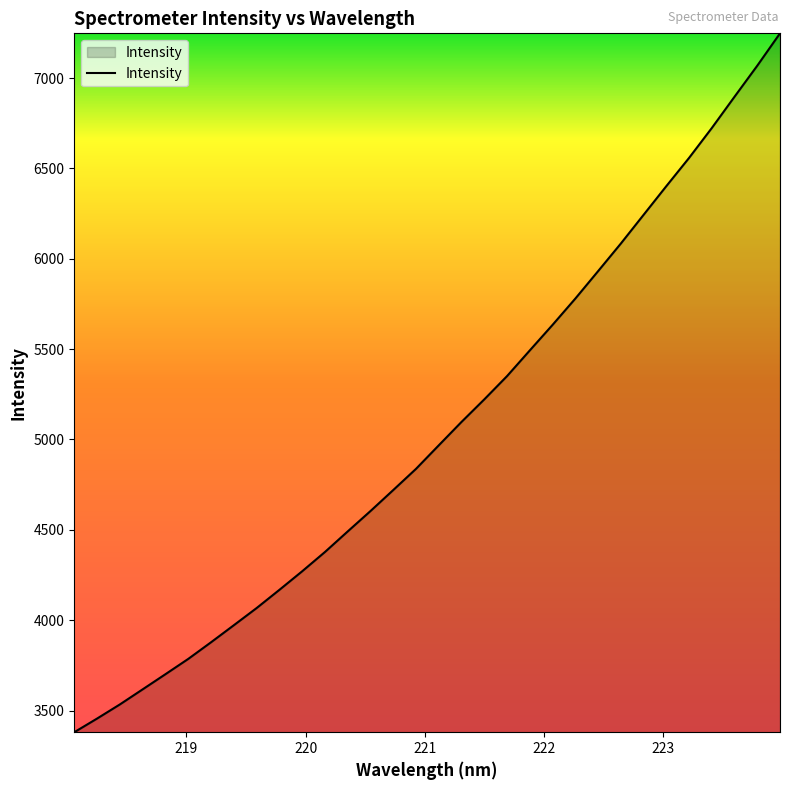

What is the minimum value shown in the chart?

3379.9